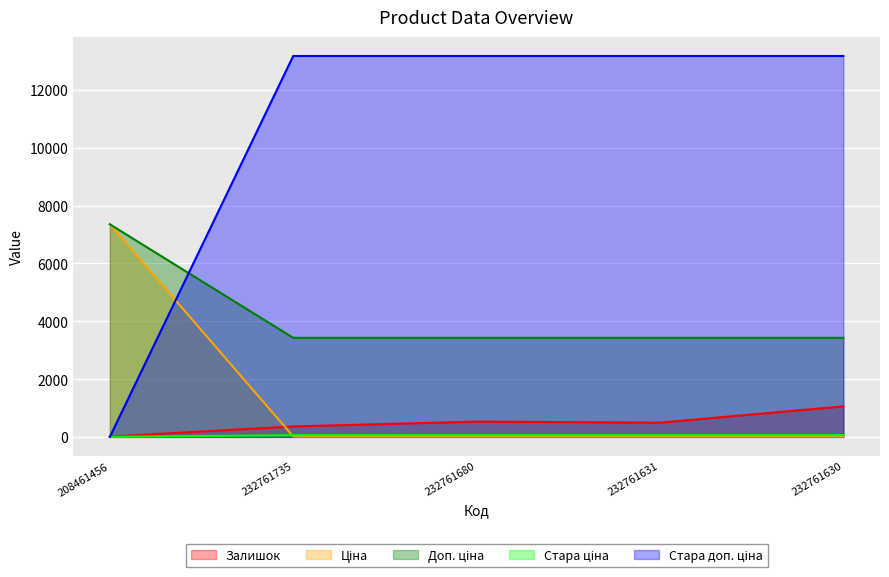

What is the minimum value for Залишок?

11.0